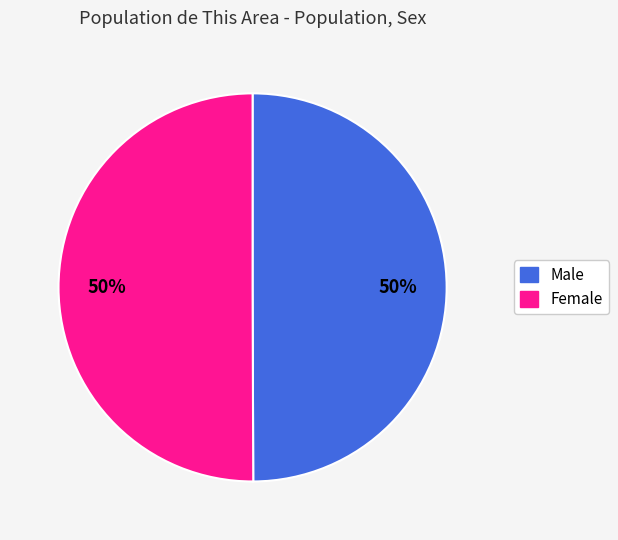

The Female slice represents 50% of the pie. True or false?

True